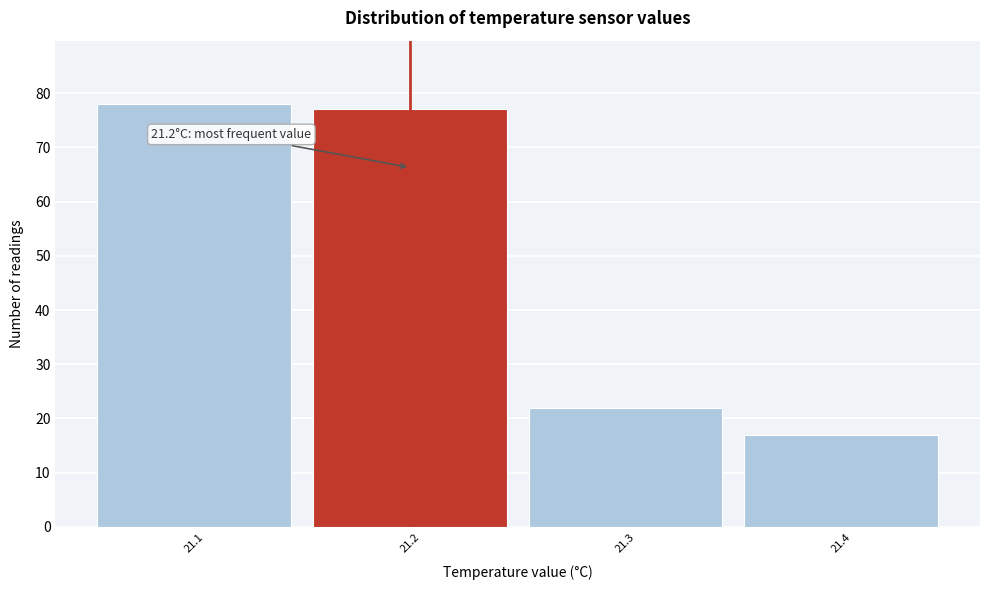

Which range on the x-axis has the tallest bar?

21.05 to 21.15